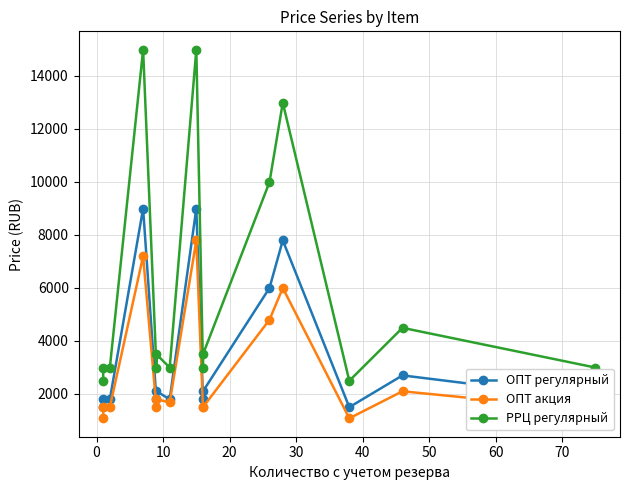

True or false: ОПТ акция and РРЦ регулярный intersect in this chart.

False